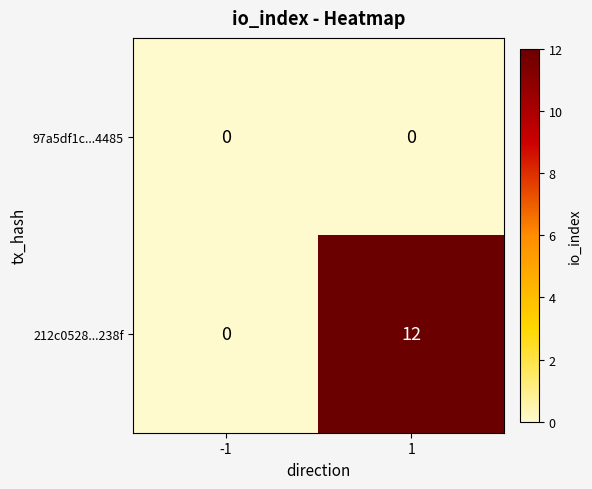

Count the number of data series in this chart.

2